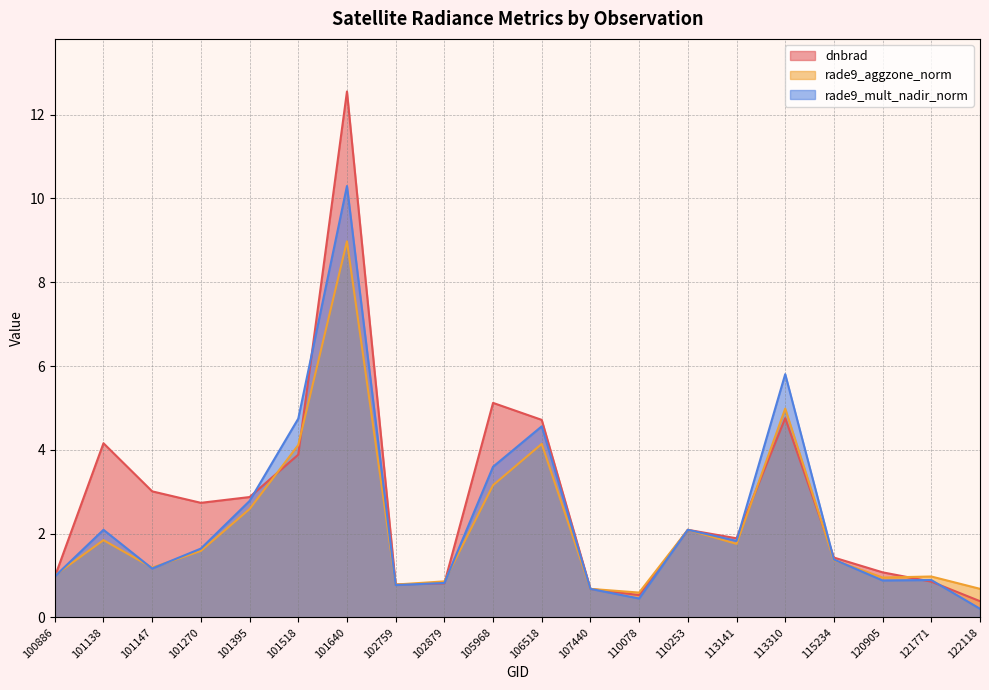

What is the greatest value displayed?

12.6